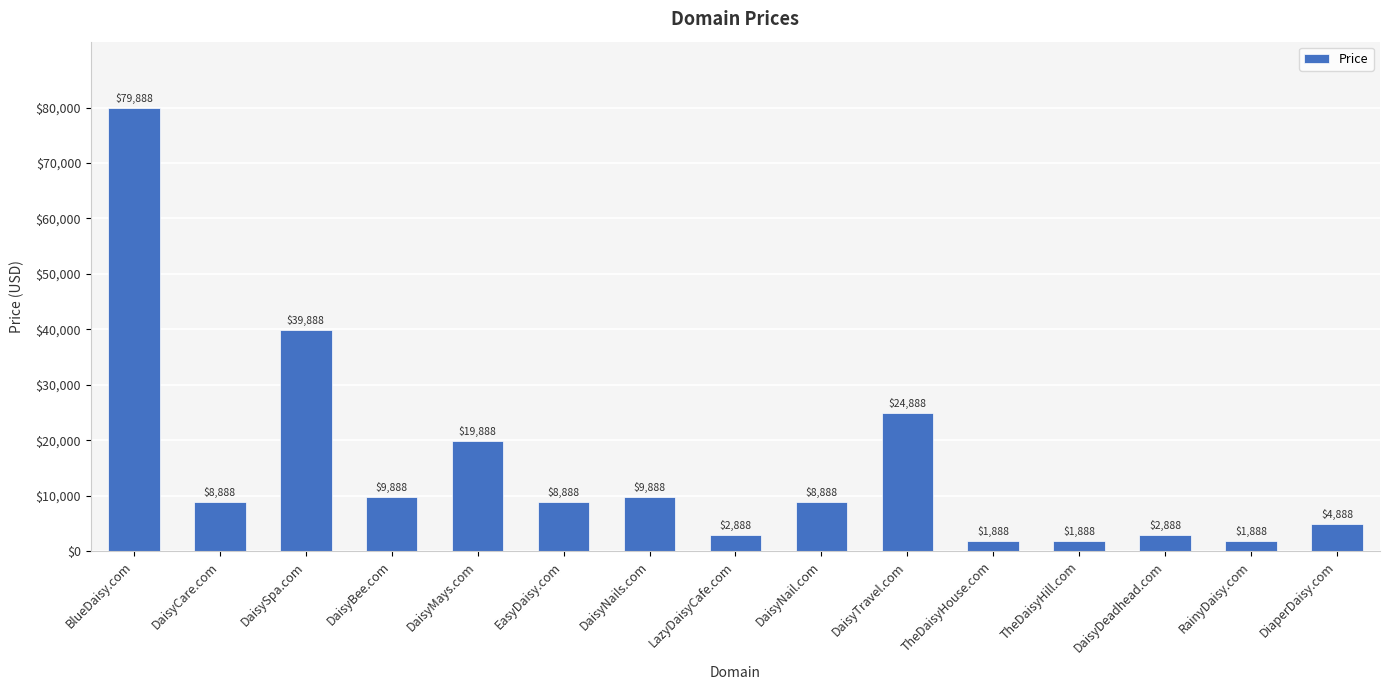

True or false: the data shows 1888 at RainyDaisy.com.

True